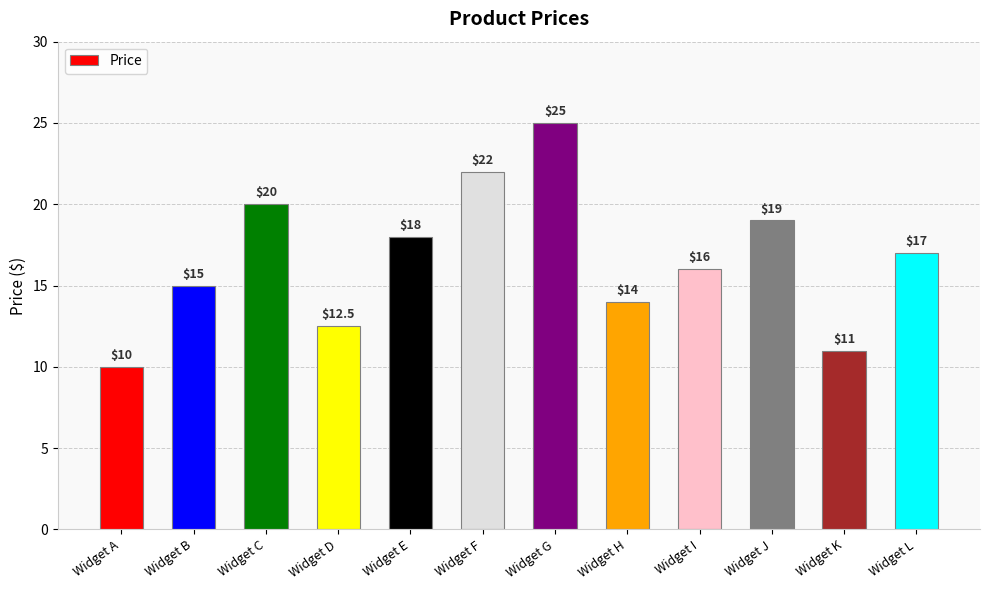

Is it true that the value at Widget J is 19.0?

True